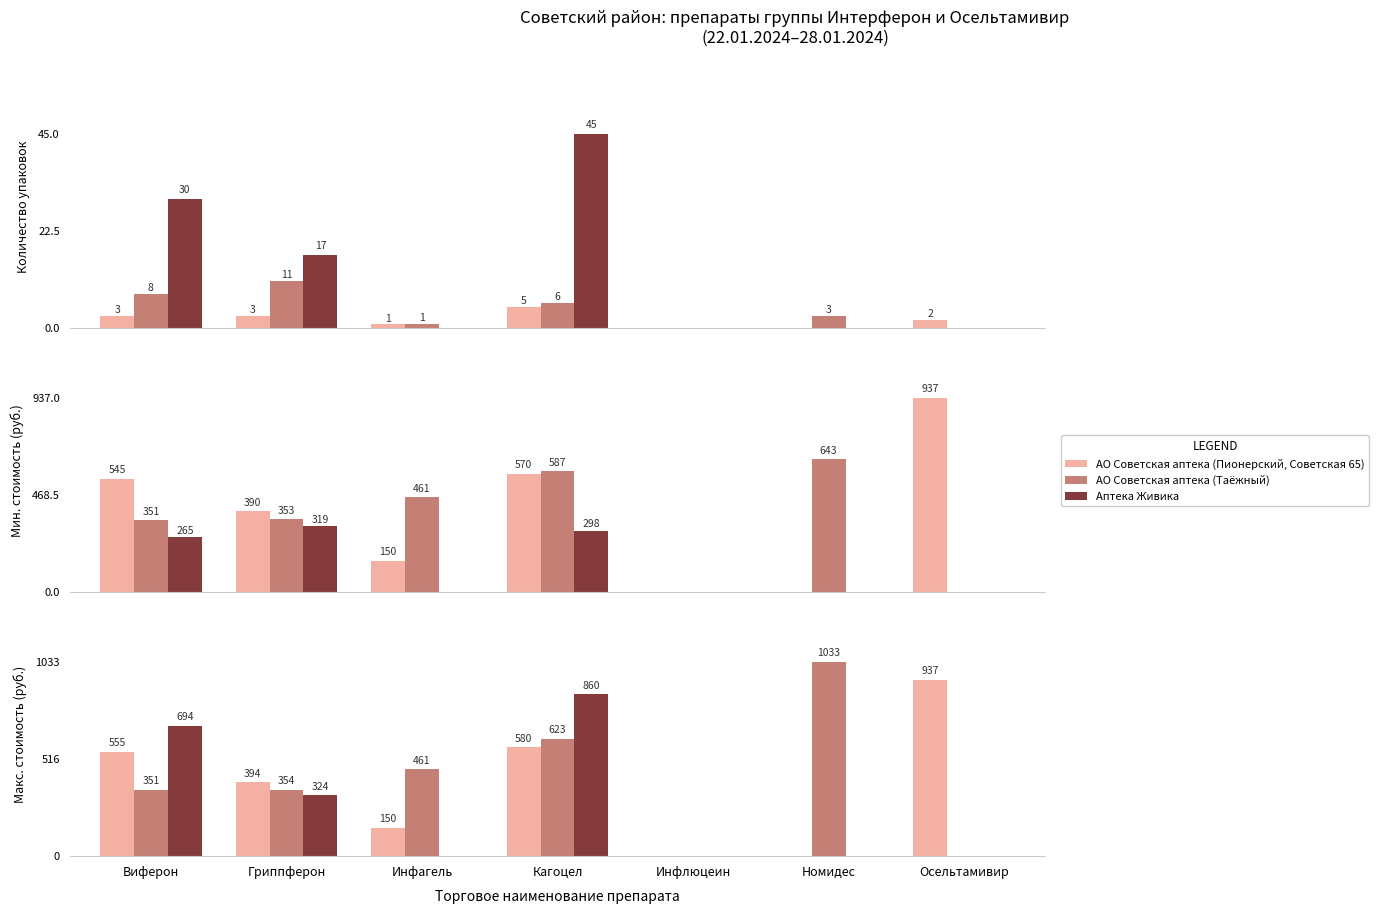

What is the label of the 4th bar from the right?

Кагоцел